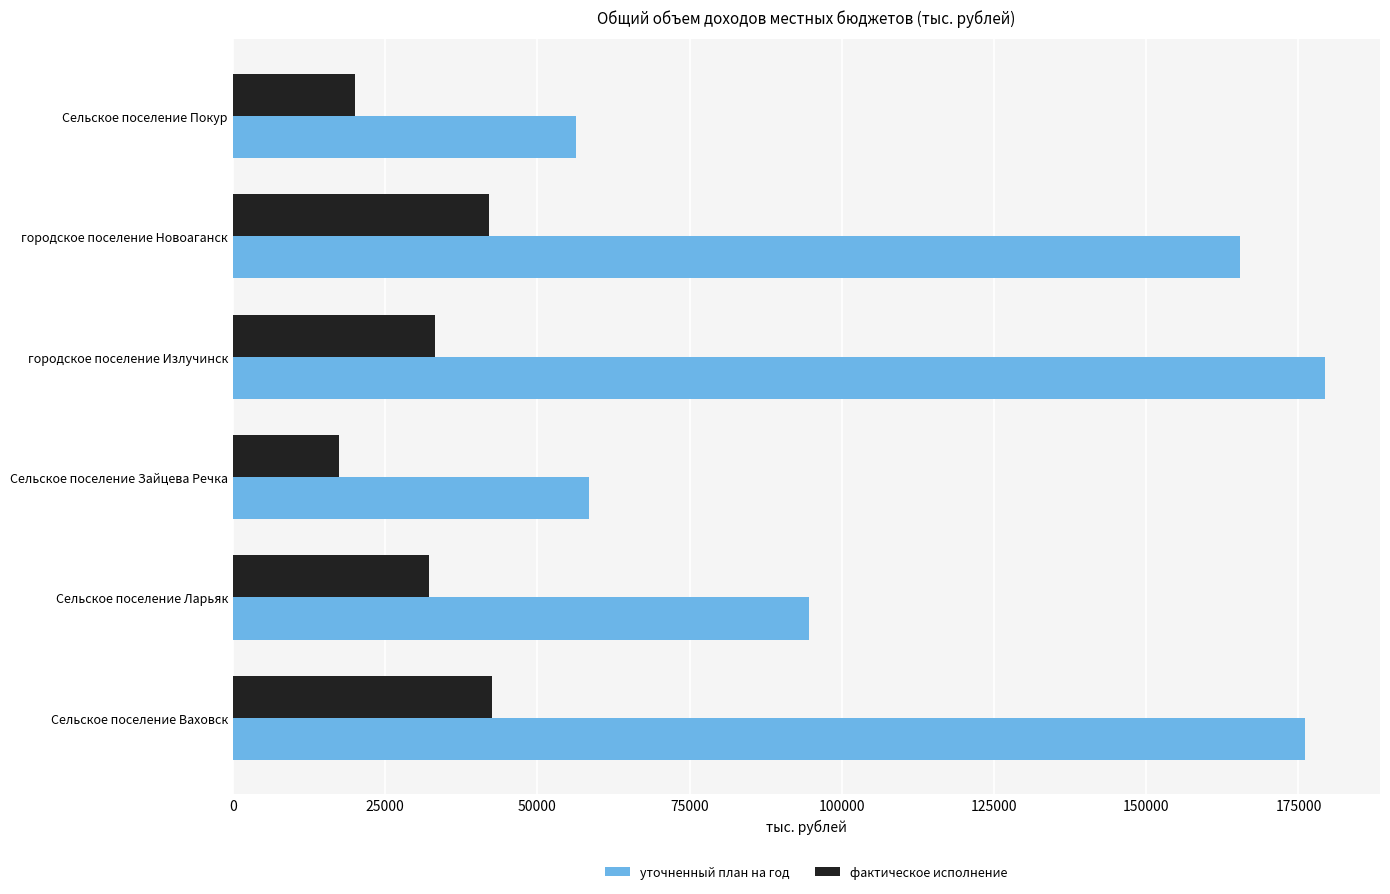

Is the value of уточненный план на год at Сельское поселение Ларьяк greater than the value of фактическое исполнение at Сельское поселение Зайцева Речка?

Yes